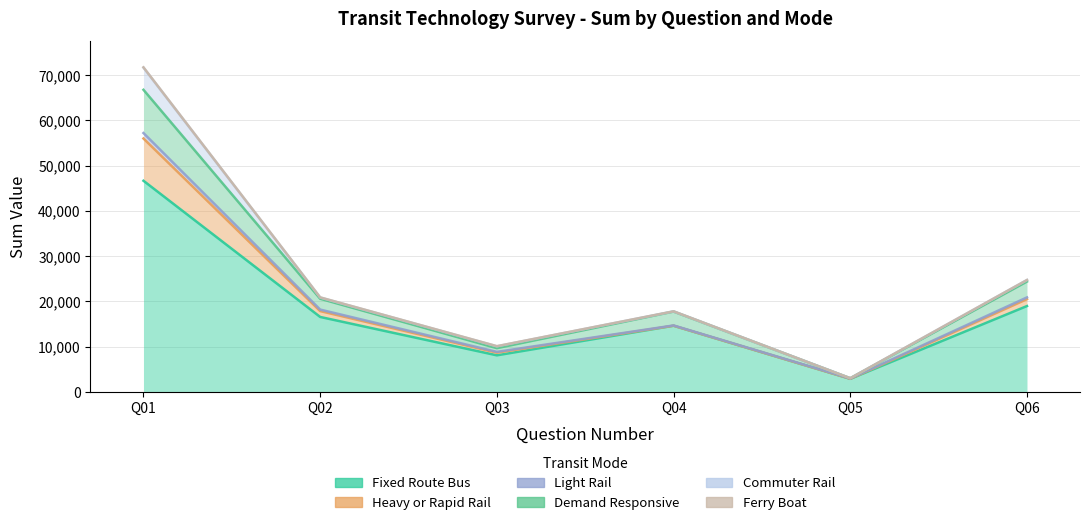

True or false: Heavy_or_Rapid_Rail and Fixed_Route_Bus intersect in this chart.

False